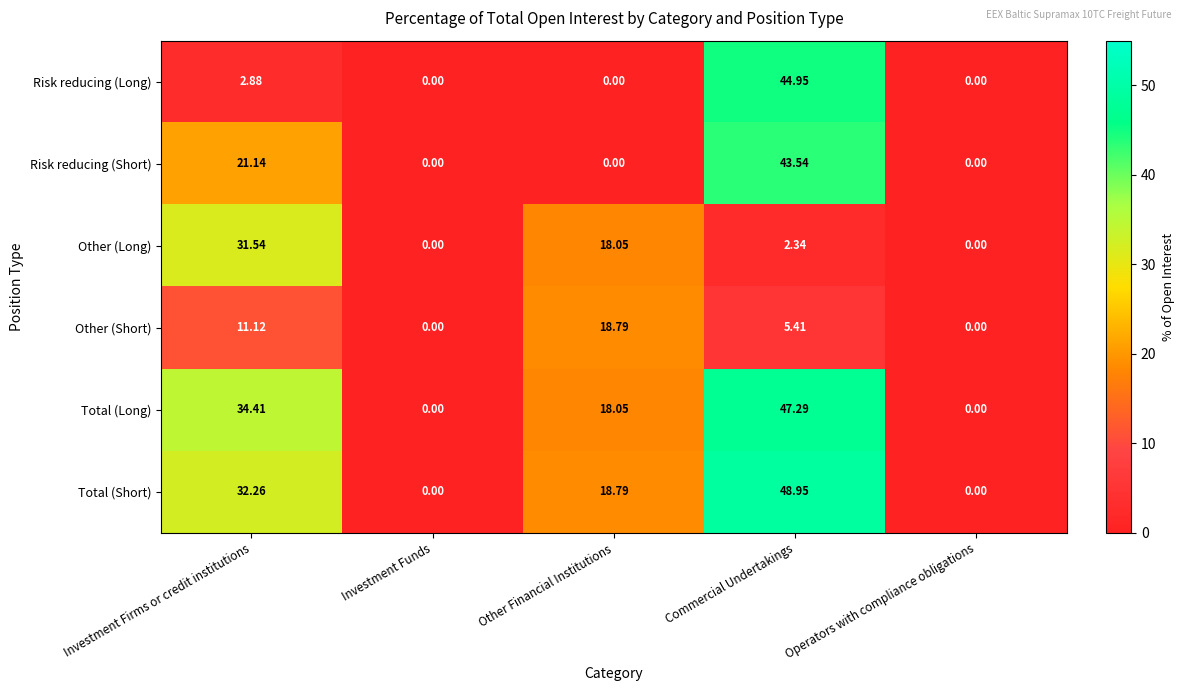

List the series in order of their peak value, lowest first.

Other (Short), Other (Long), Risk reducing (Short), Risk reducing (Long), Total (Long), Total (Short)